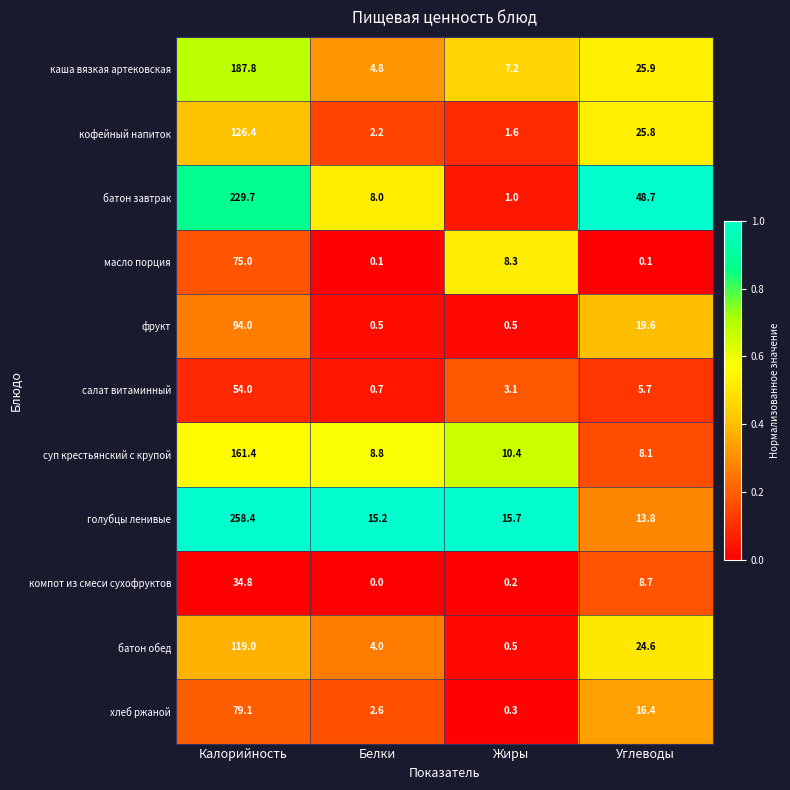

Which series has the largest total across all categories?

голубцы ленивые